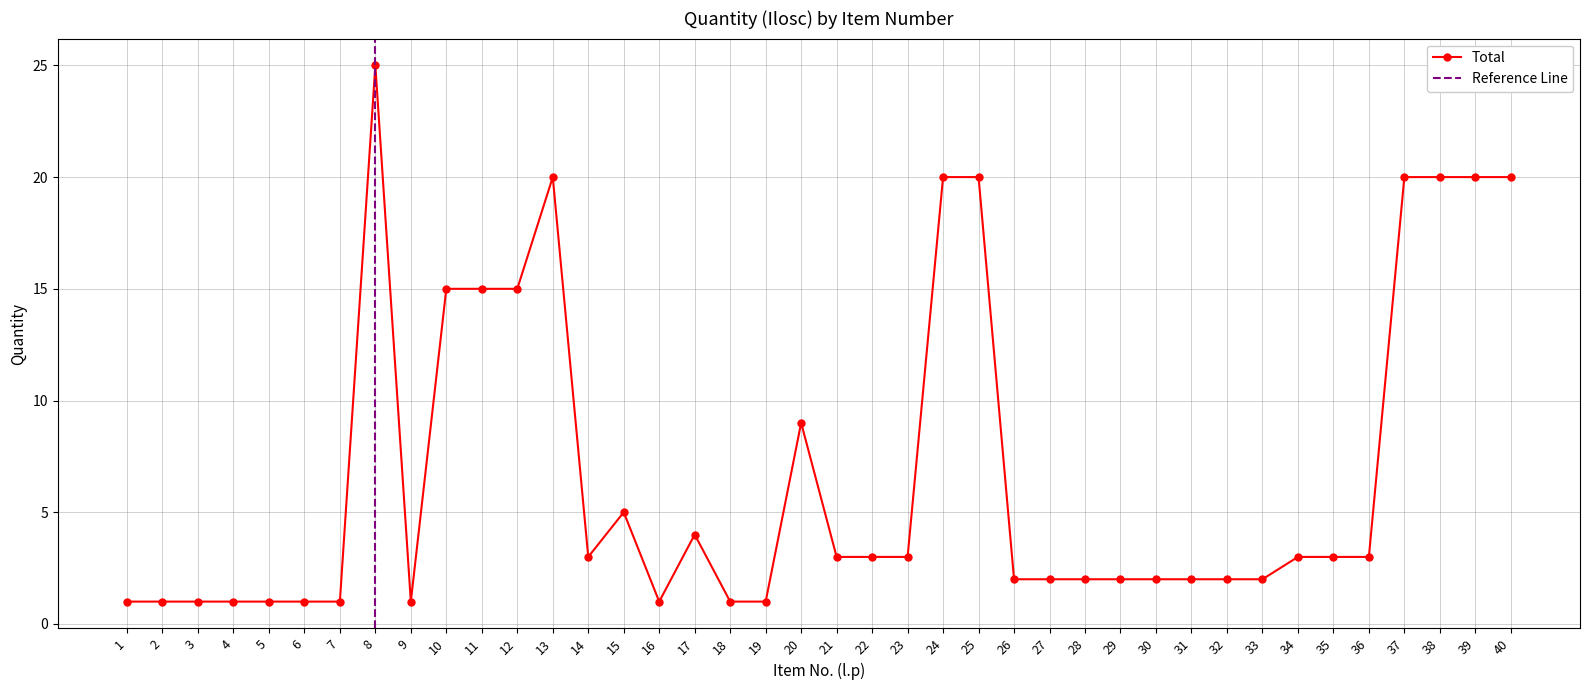

Read the value at 22.

3